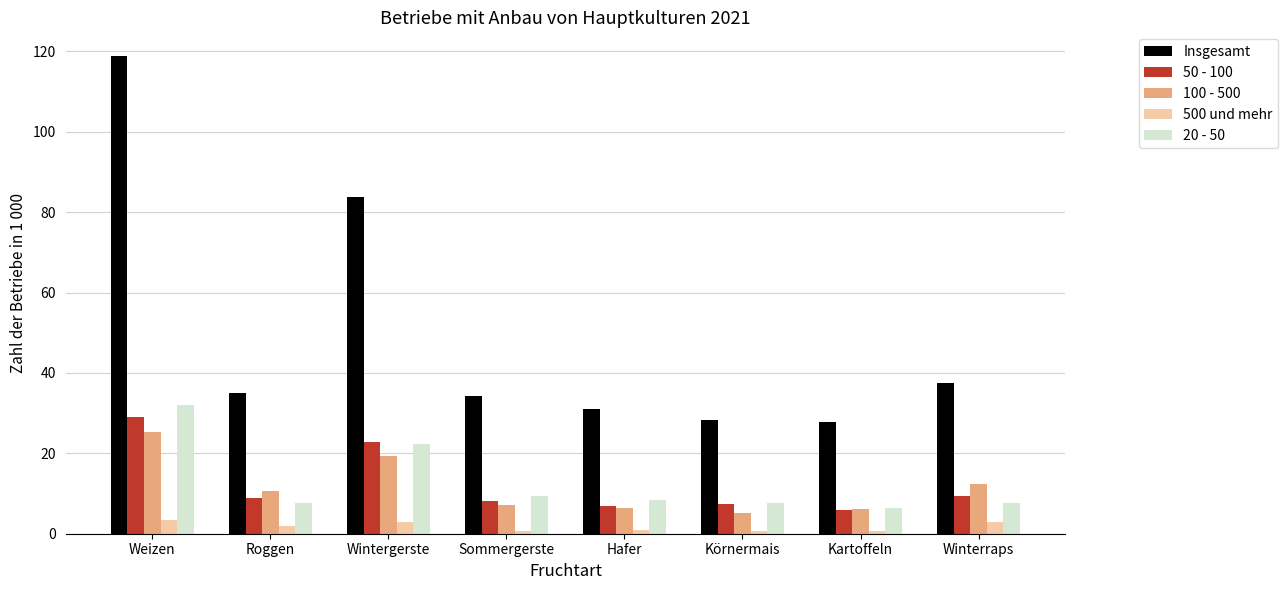

At Roggen, list the series in order from largest to smallest.

Insgesamt, 100 - 500, 50 - 100, 20 - 50, 500 und mehr